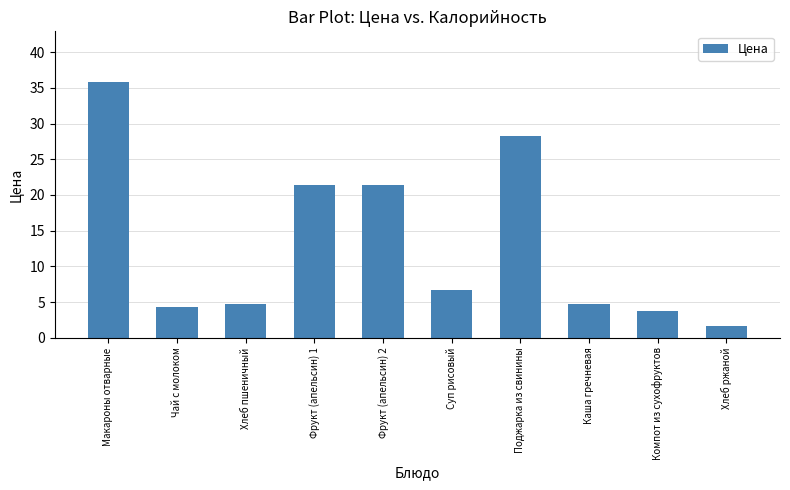

What is the difference between the maximum and minimum values?

34.1